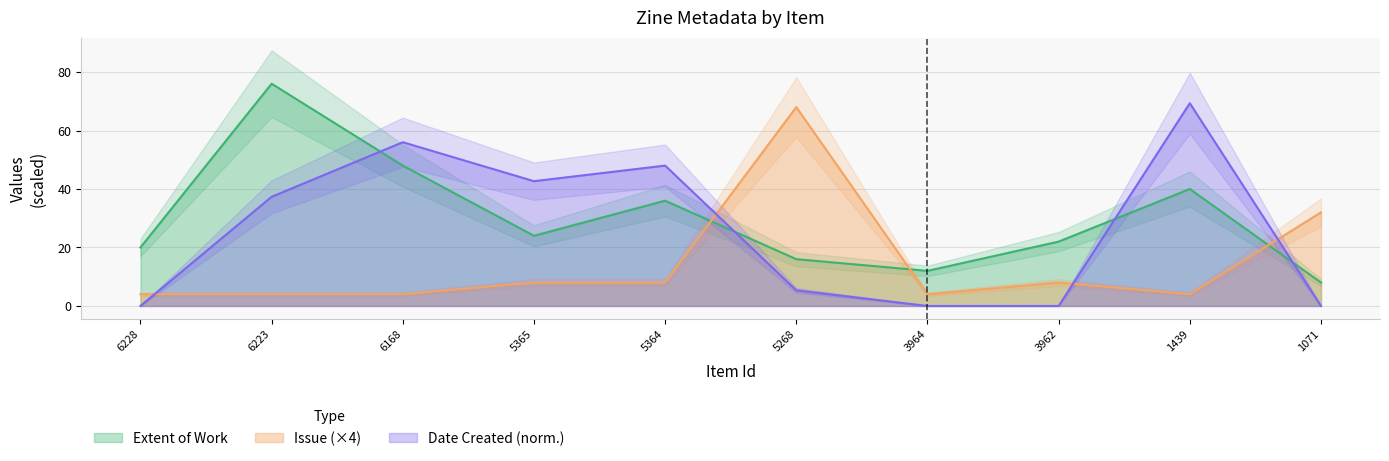

How many times do Extent of Work and Issue cross each other?

3